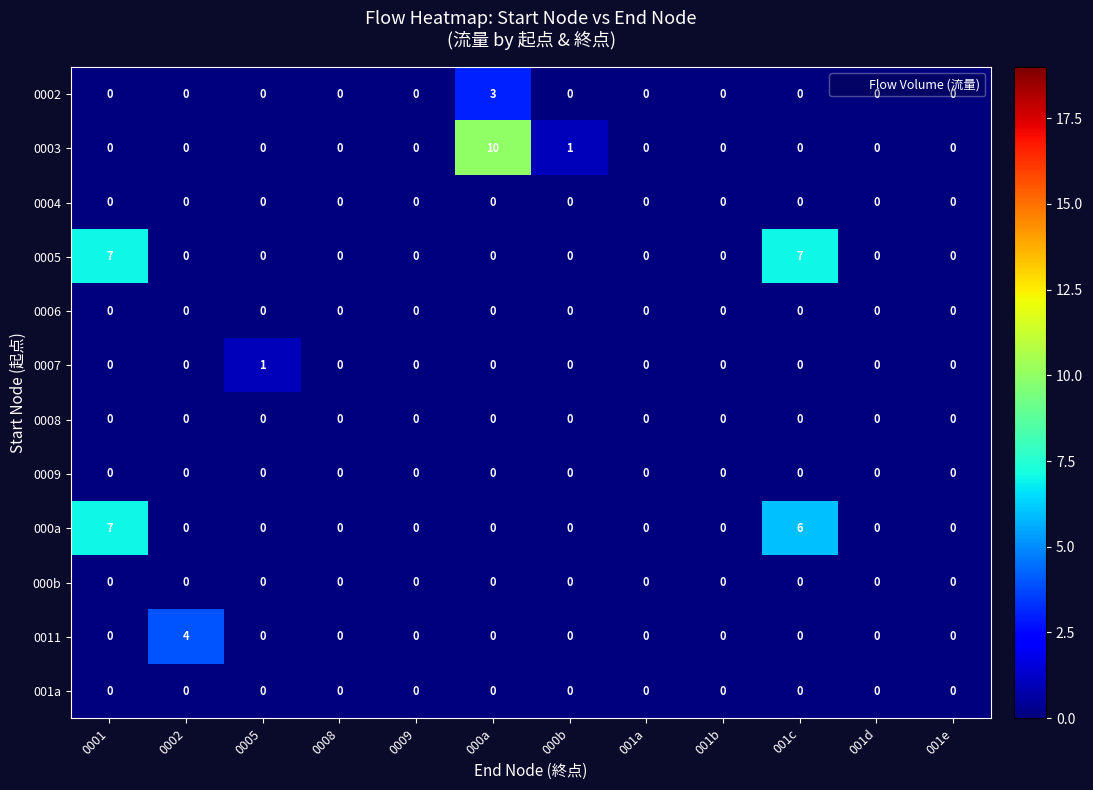

Which series has the widest spread of values?

0003